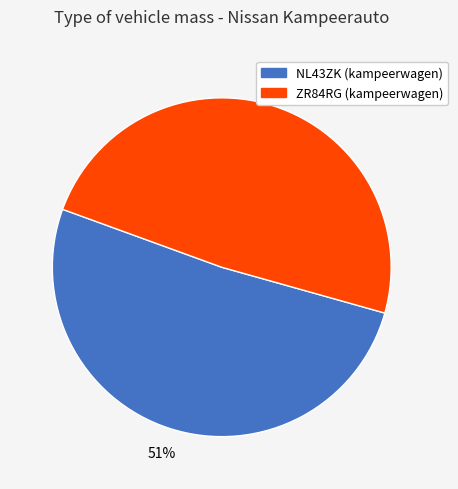

Count the number of slices in the pie.

2